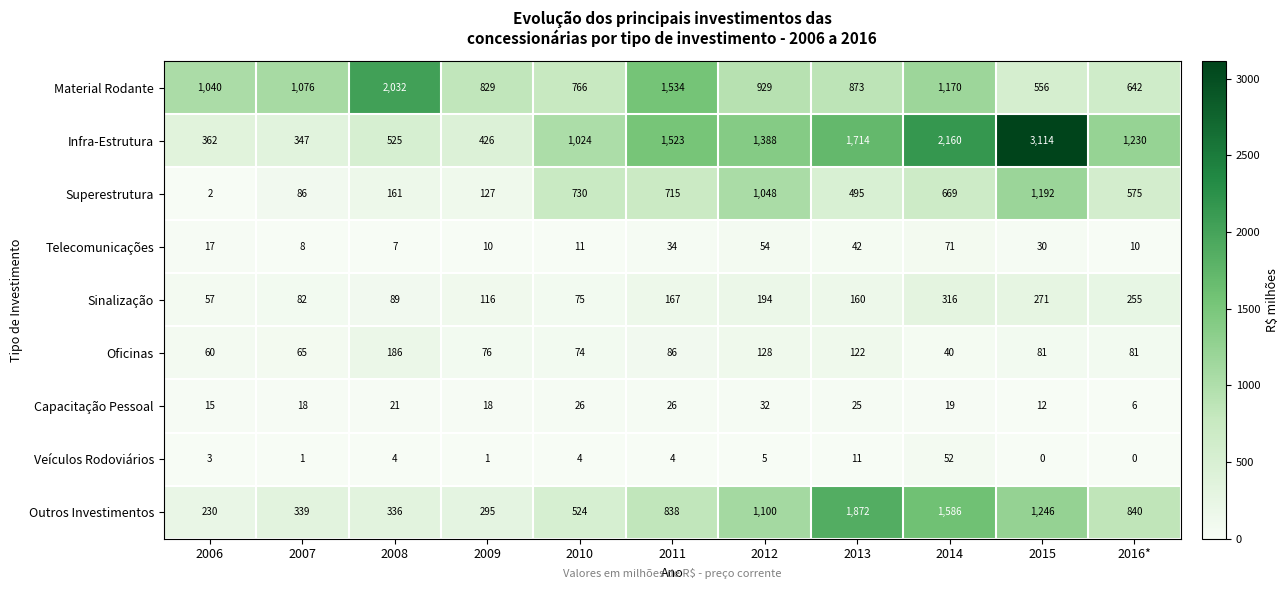

At which label is Telecomunicações closest to 39?

2013